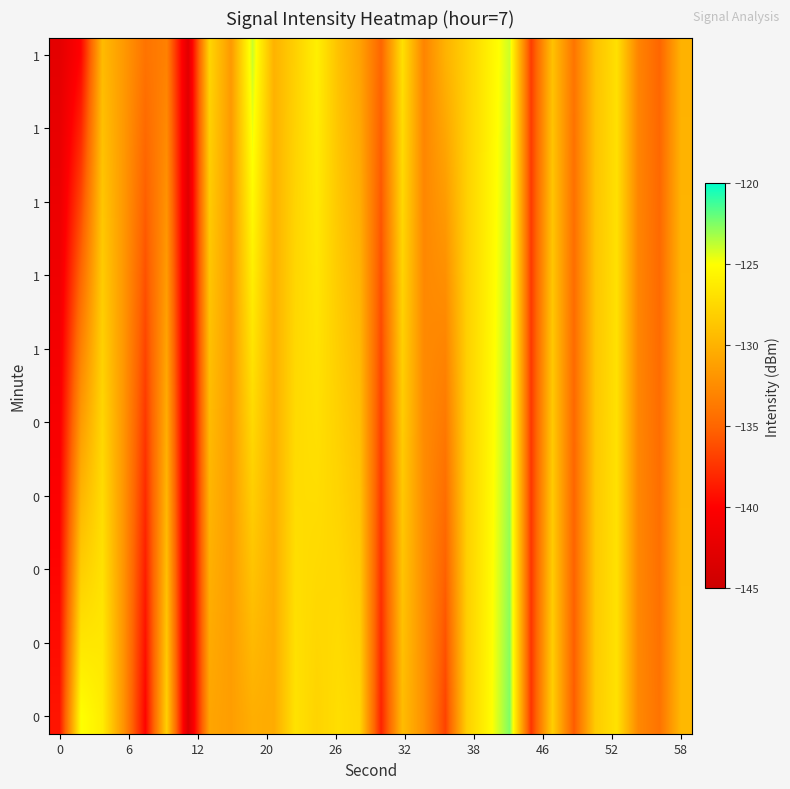

Count the number of categories in the chart.

30